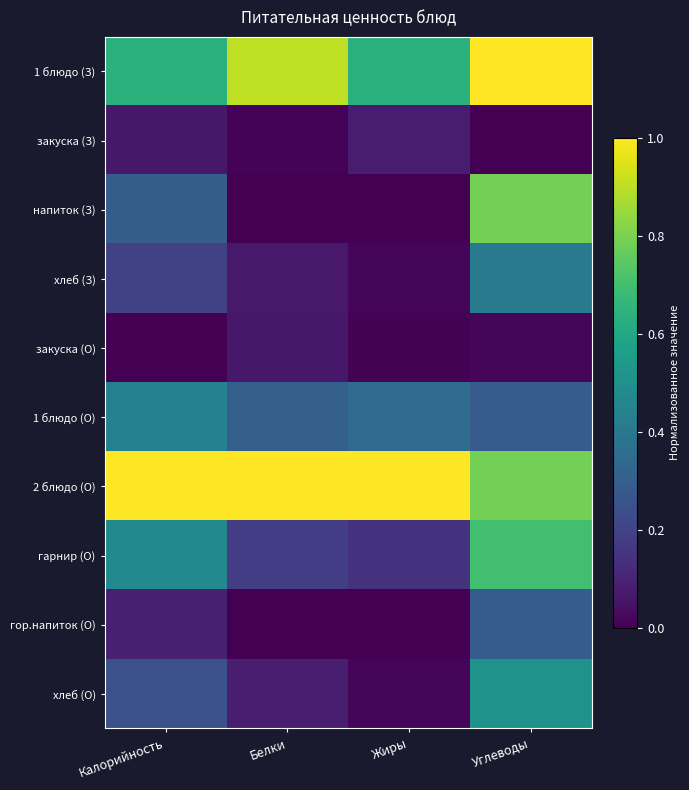

Which series has the largest range (max minus min)?

напиток (З)